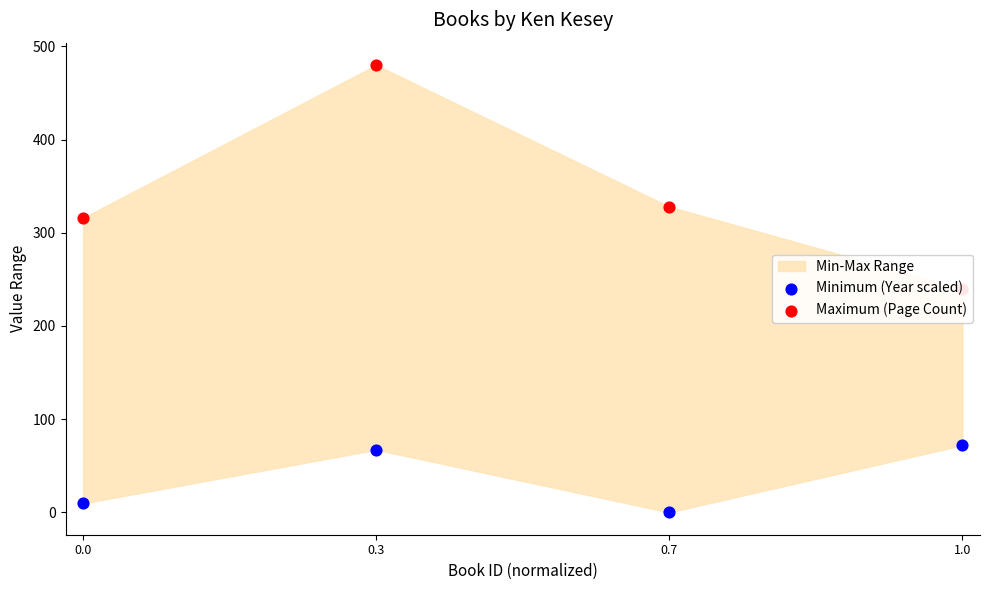

At which category is the sum across all series the highest?

0.3